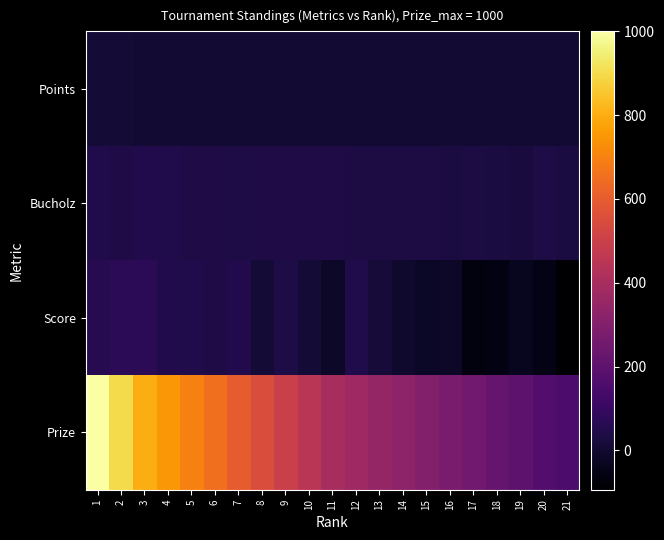

Which series changed the most between 4 and 7?

Prize